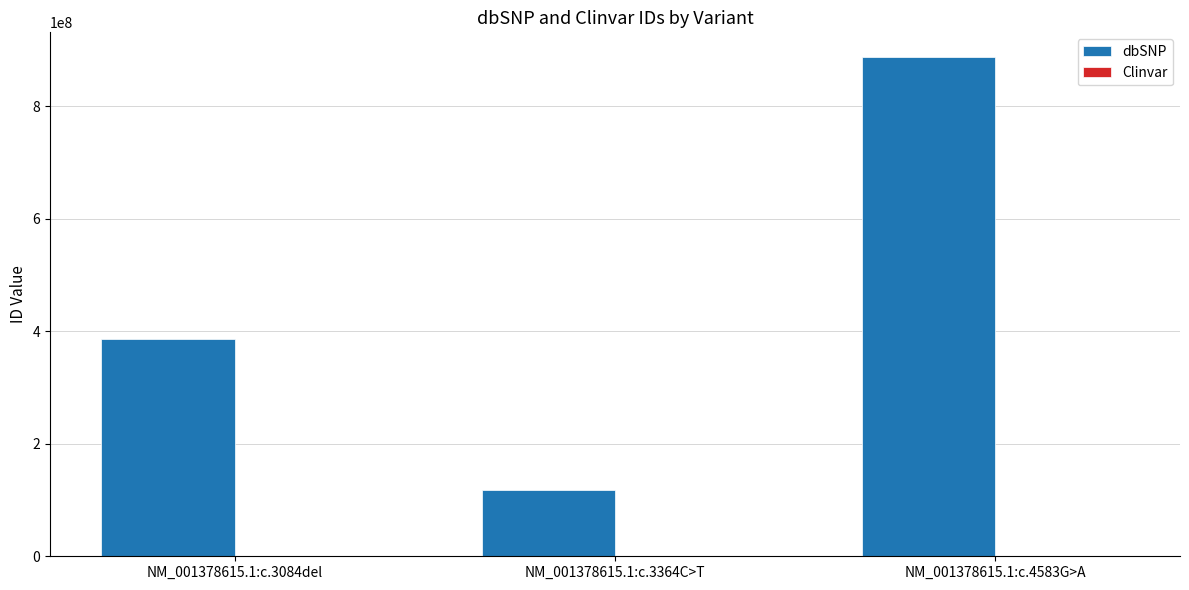

Which label corresponds to the largest value in the chart?

NM_001378615.1:c.4583G>A